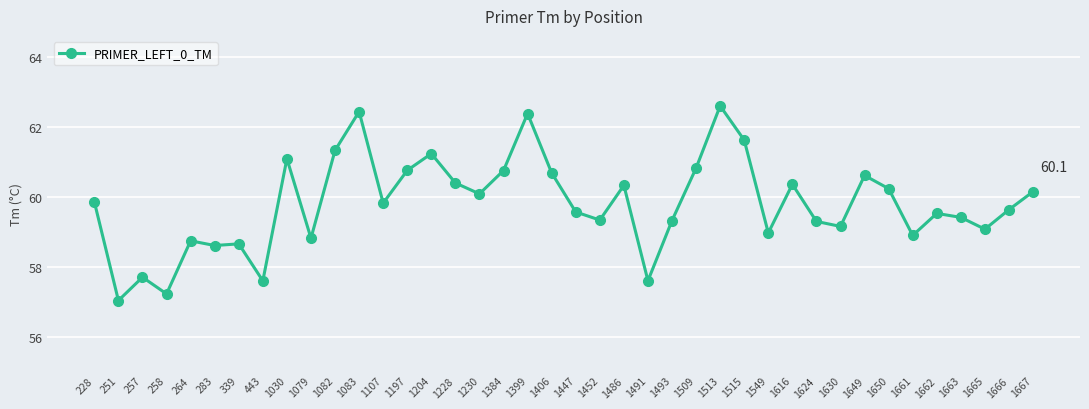

What is the difference between the maximum and minimum values?

5.6